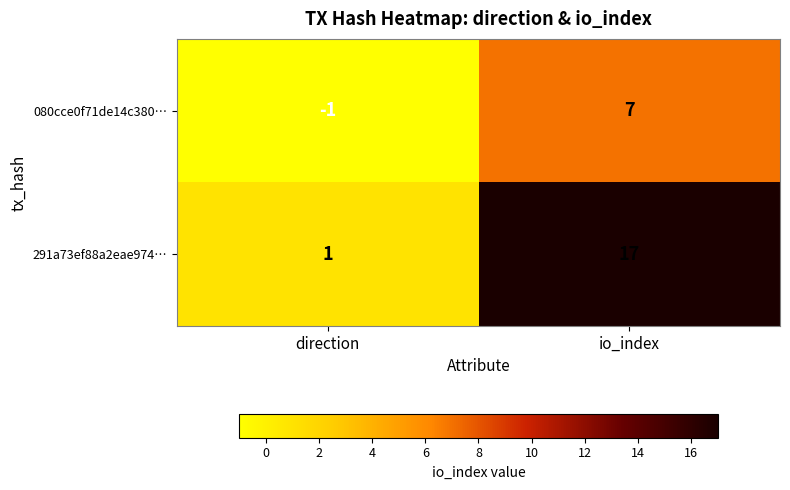

Which series changed the most between direction and io_index?

291a73ef88a2eae974…